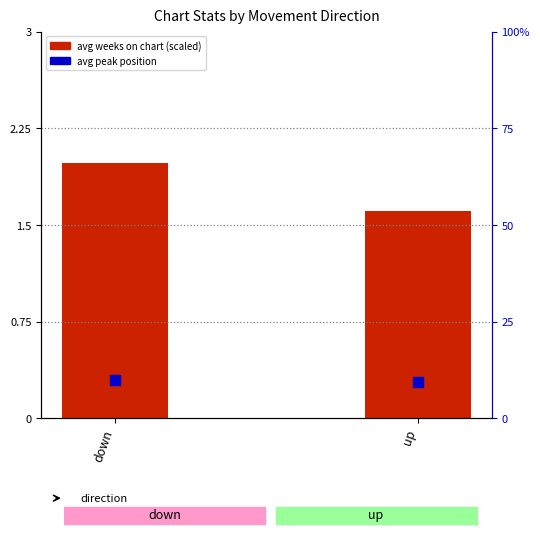

What is the total value across all series at down?

12.0